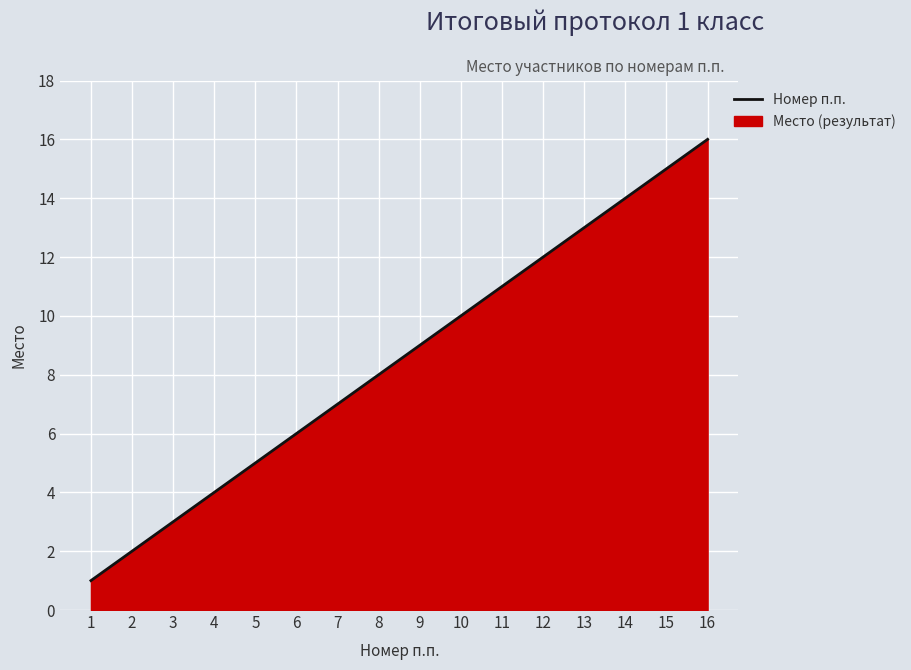

What is the difference between the second highest and minimum values?

14